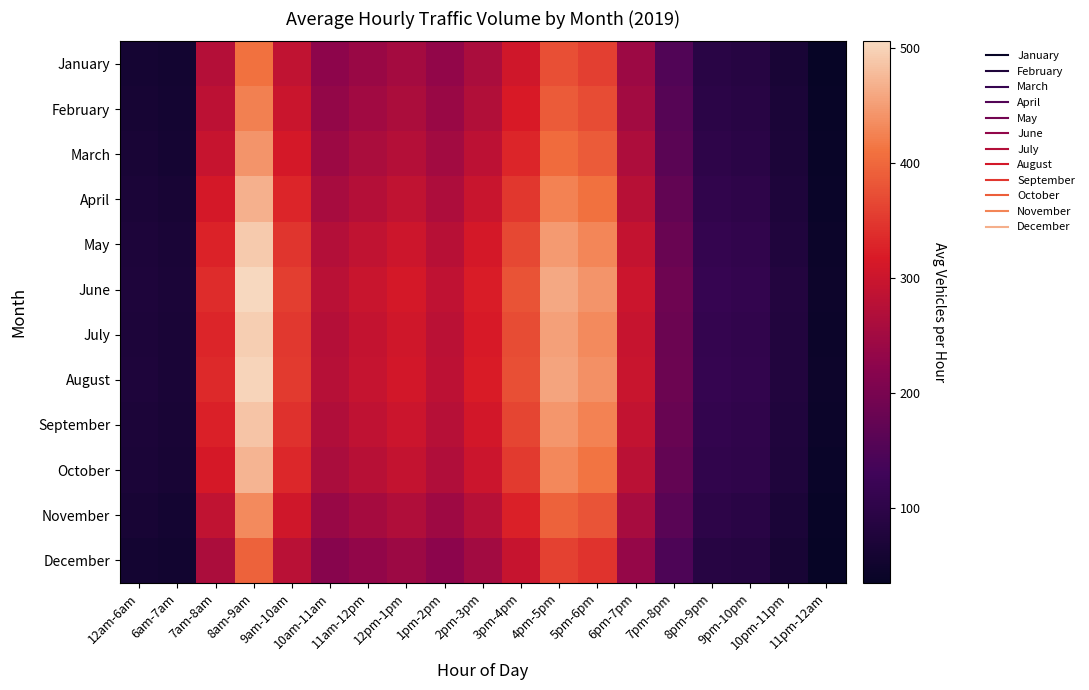

What is the total value across all series at 7pm-8pm?

2038.3